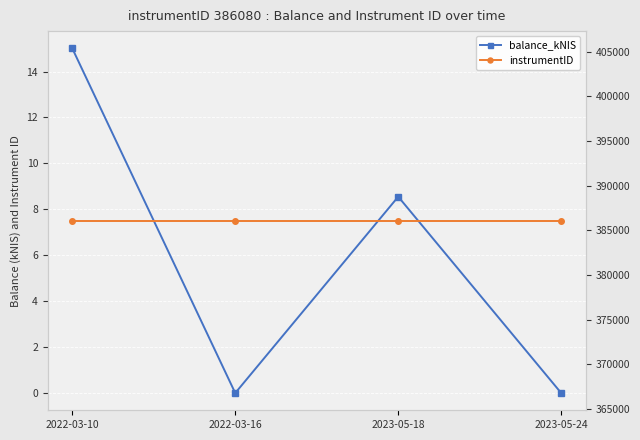

True or false: balance_kNIS has more than 1 points higher than both neighbors.

False